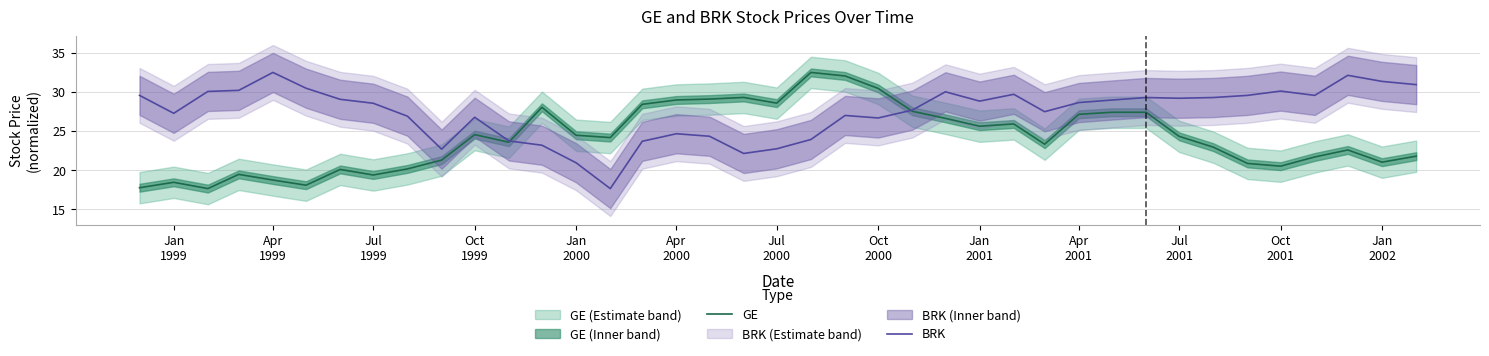

What are all the series names shown in the legend?

GE, BRK